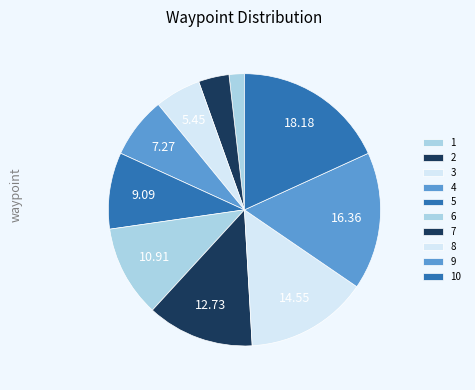

Between 7 and 1, which is larger?

7